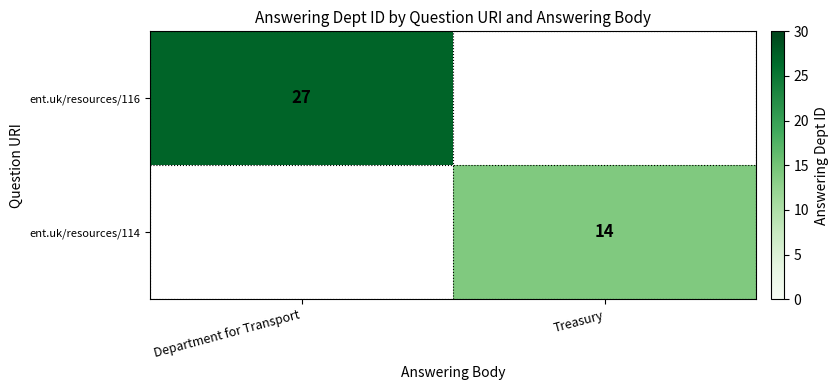

Is it true that ent.uk/resources/116 equals 41 at Department for Transport?

False